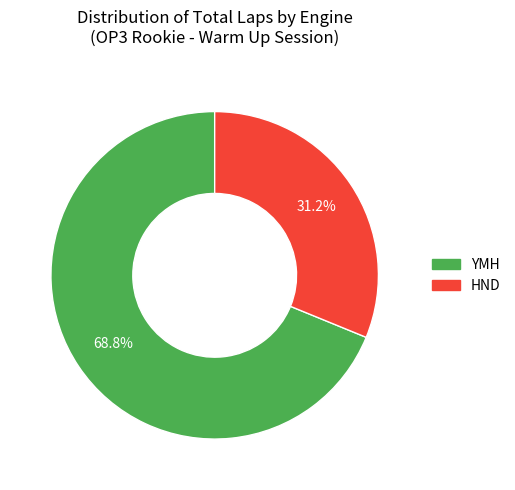

Does HND account for over 50% of the chart?

No